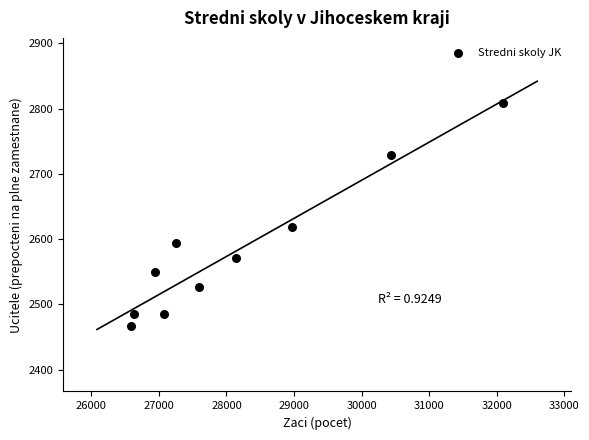

What Y value in the scatter plot is closest to 2637?

2618.1